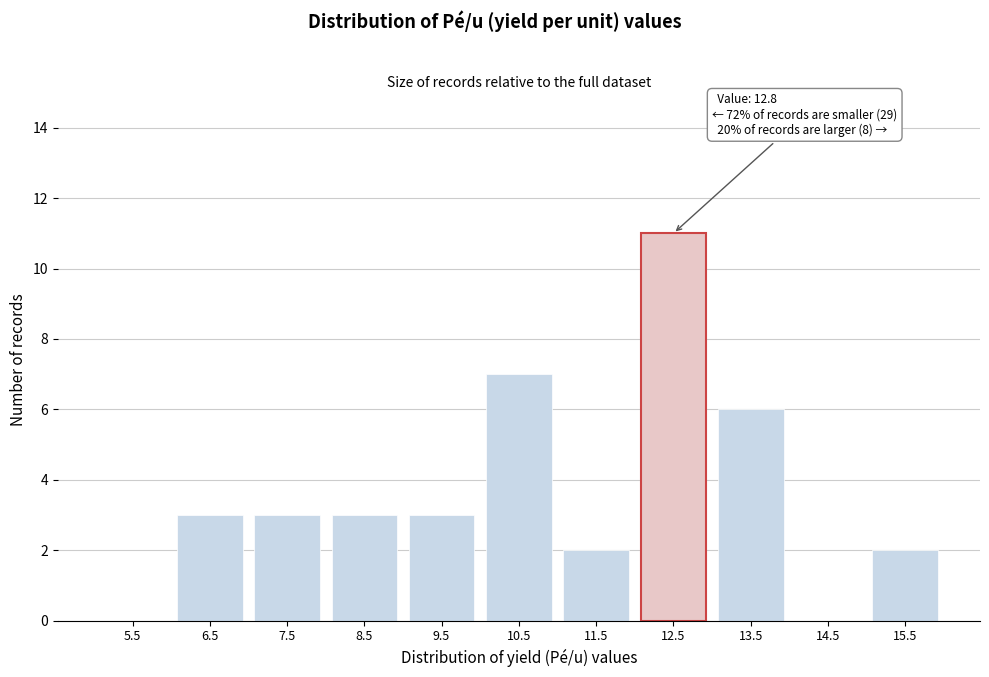

Reading right to left, what are all the values shown in this chart?

15.5=2	14.5=0	13.5=6	12.5=11	11.5=2	10.5=7	9.5=3	8.5=3	7.5=3	6.5=3	5.5=0